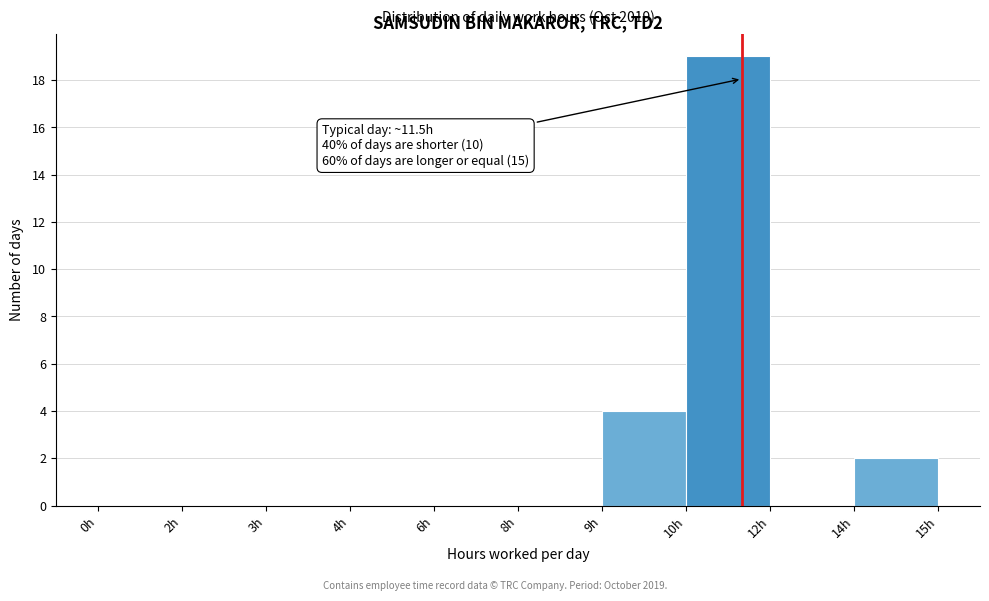

Reading right to left, transcribe all the data shown in this chart.

14h=2	12h=0	10h=19	9h=4	8h=0	6h=0	4h=0	3h=0	2h=0	0h=0